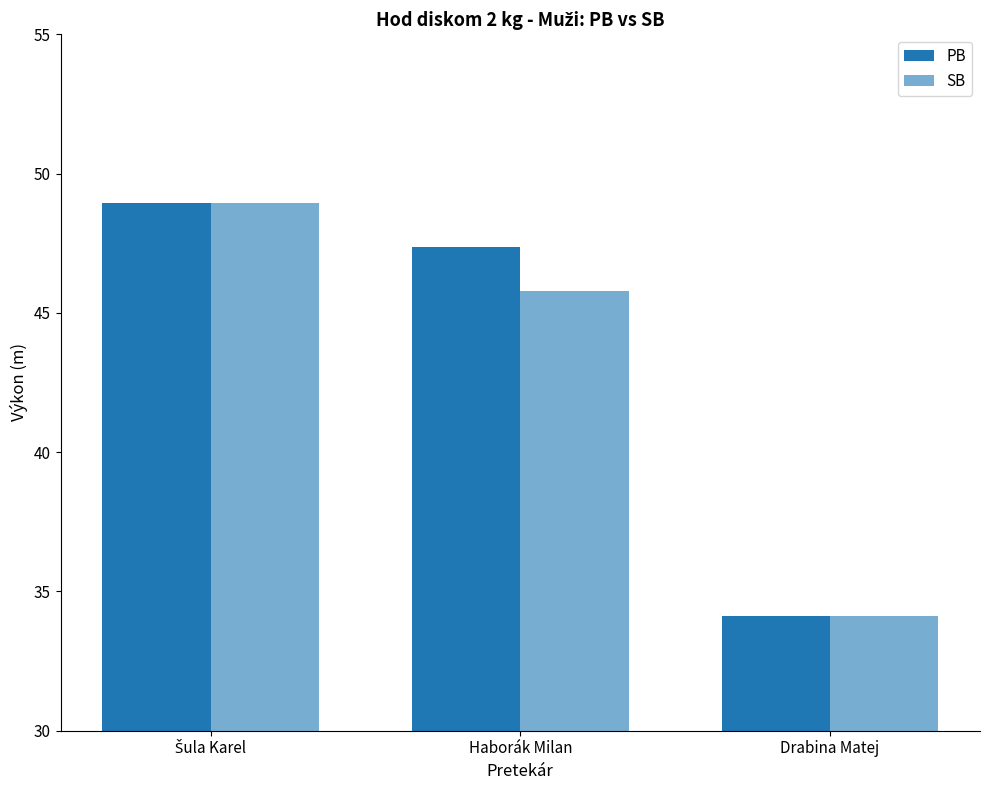

What is the total value across all series at Drabina Matej?

68.3